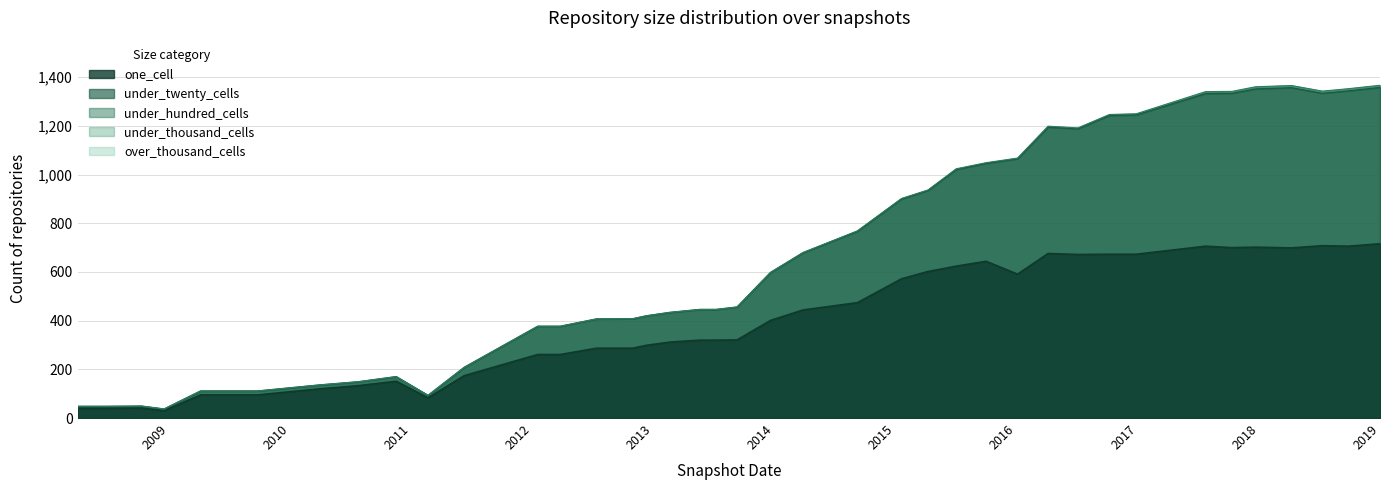

What are all the series names shown in the legend?

one_cell, under_twenty_cells, under_hundred_cells, under_thousand_cells, over_thousand_cells